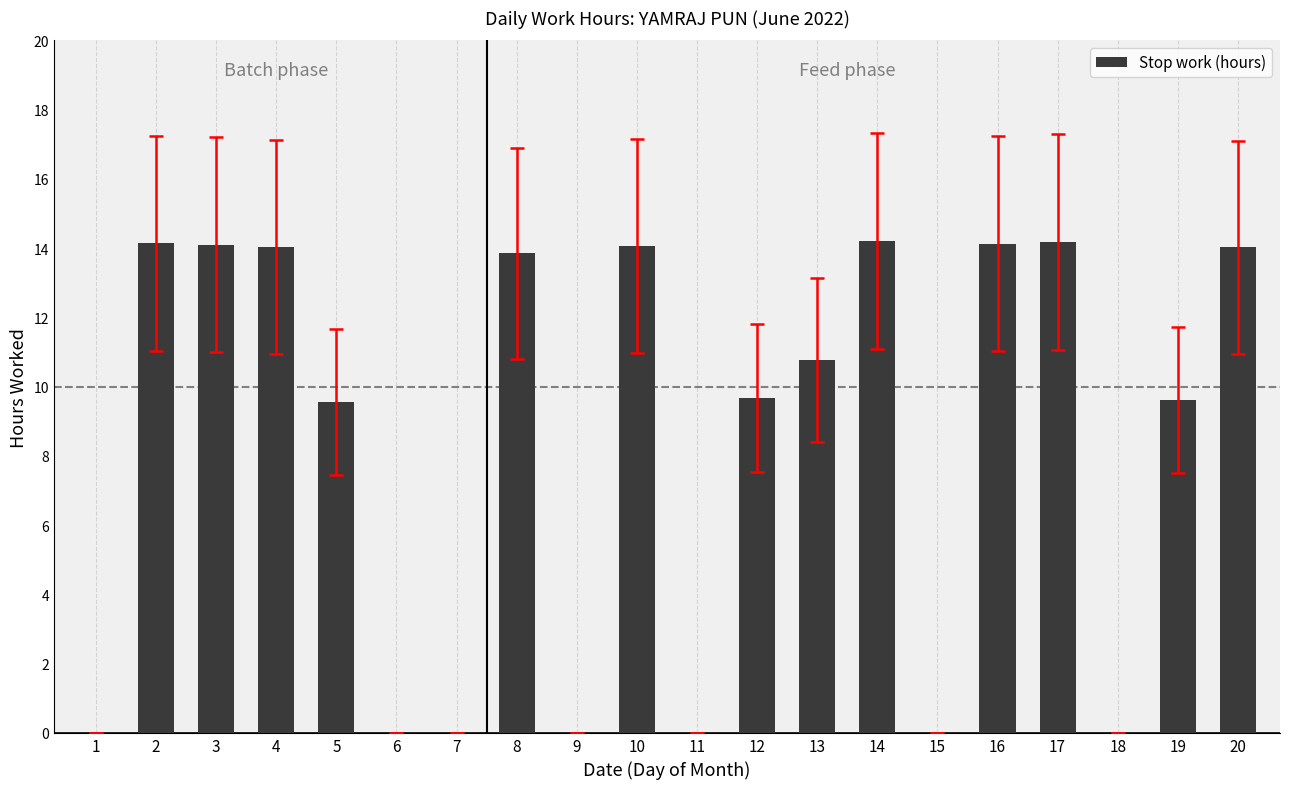

Count the number of categories in the chart.

20